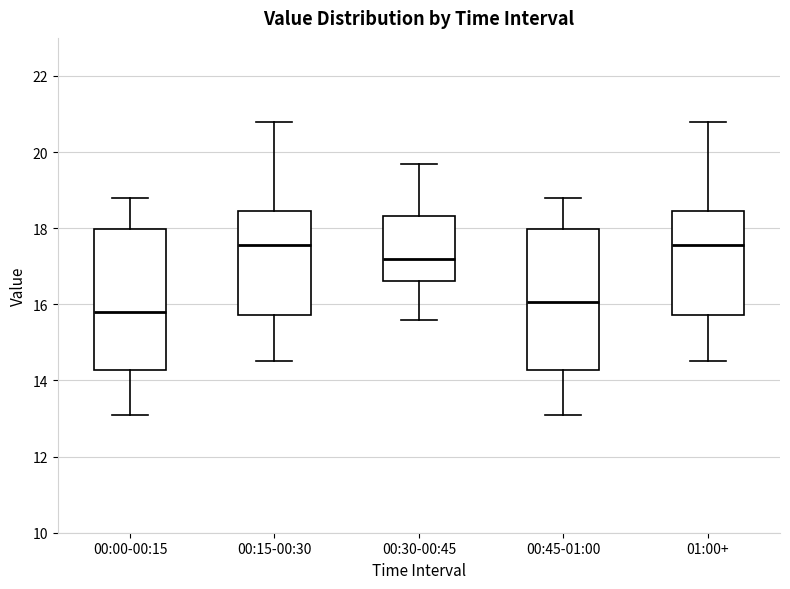

Reading left to right, transcribe this box plot: for each box, give where its median line is, the range the box spans, and where its two whiskers end, as read against the y-axis. The values are not printed on the chart, so give them approximately, as read against the axis.

00:00-00:15: median 15.8, box 14.2 to 18.0, whiskers 13.2 to 18.8
00:15-00:30: median 17.6, box 15.8 to 18.4, whiskers 14.6 to 20.8
00:30-00:45: median 17.2, box 16.6 to 18.4, whiskers 15.6 to 19.8
00:45-01:00: median 16.0, box 14.2 to 18.0, whiskers 13.2 to 18.8
01:00+: median 17.6, box 15.8 to 18.4, whiskers 14.6 to 20.8